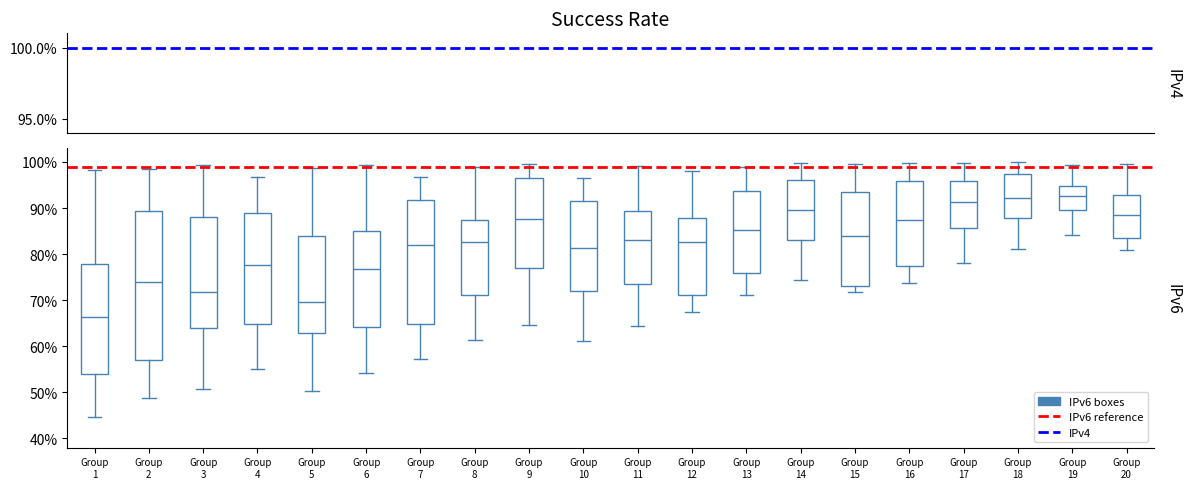

Where is the upper edge of the box for Group 15 on the y-axis? The values are not printed on the chart, so give them approximately, as read against the axis.

93